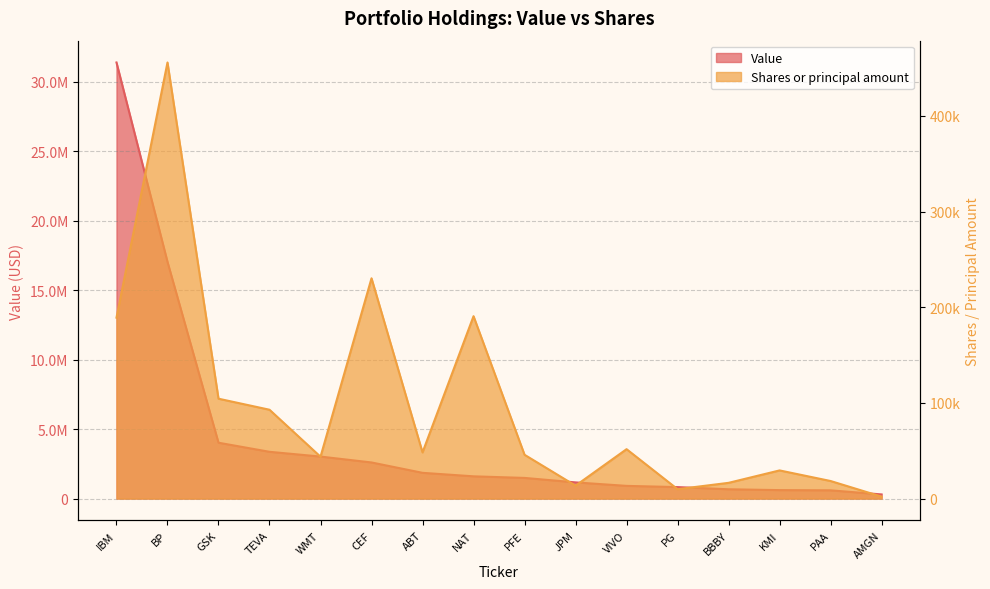

Read the Value value at NAT, to the nearest 100.

1601000